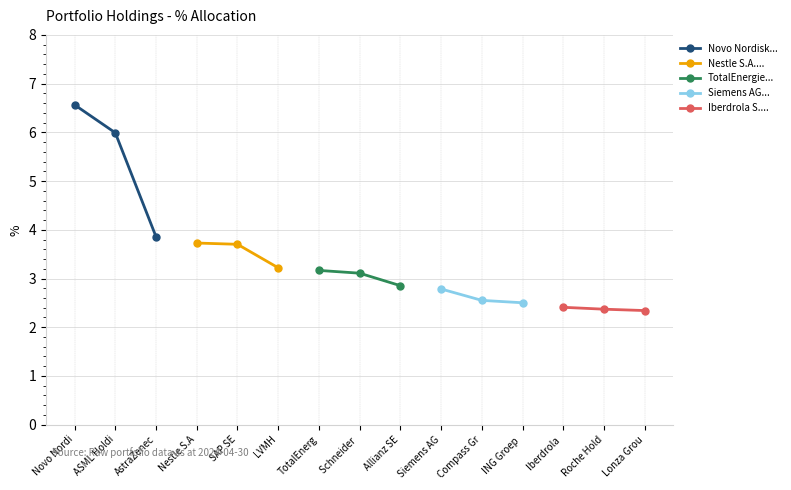

Which category has the highest value in the Novo Nordisk... series?

Novo Nordi